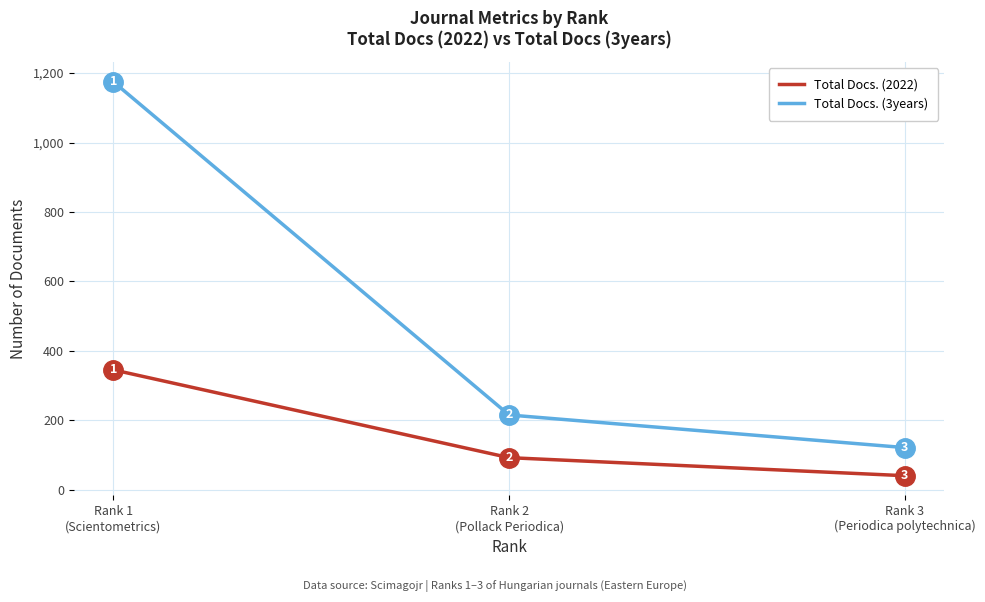

Which series changed the most between Rank 1
(Scientometrics) and Rank 3
(Periodica polytechnica)?

Total Docs. (3years)